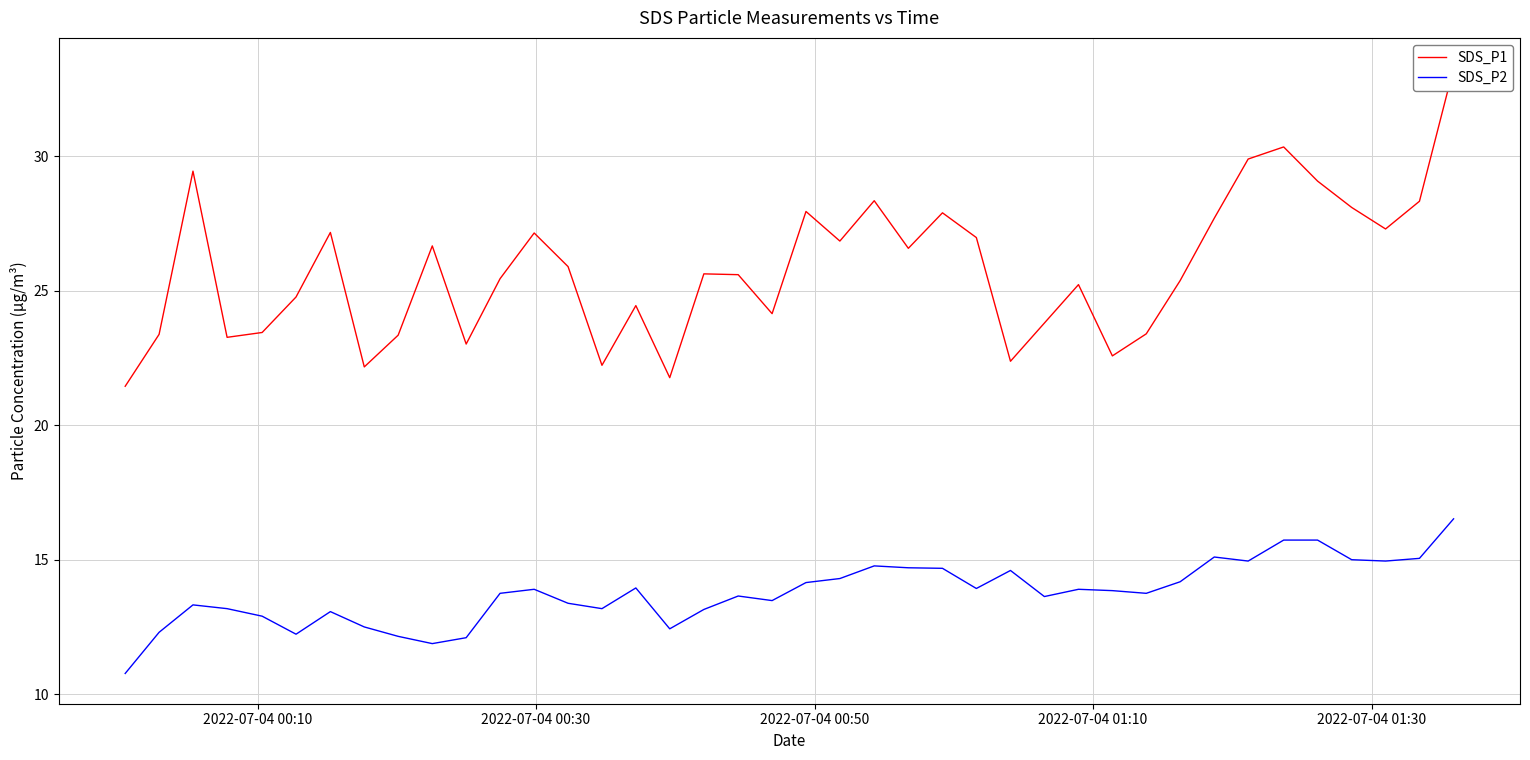

What is the difference between the second highest and second lowest values in the SDS_P2 series?

3.8